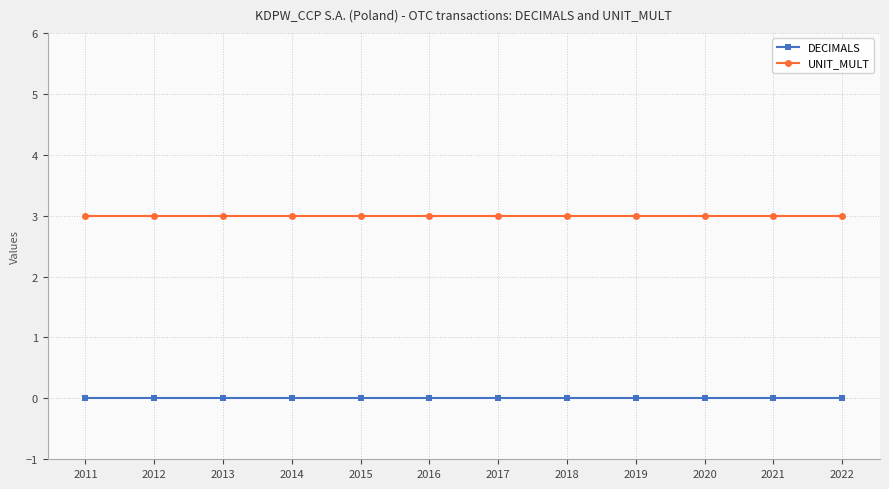

What is the value of the UNIT_MULT point at the 3rd from the left?

3